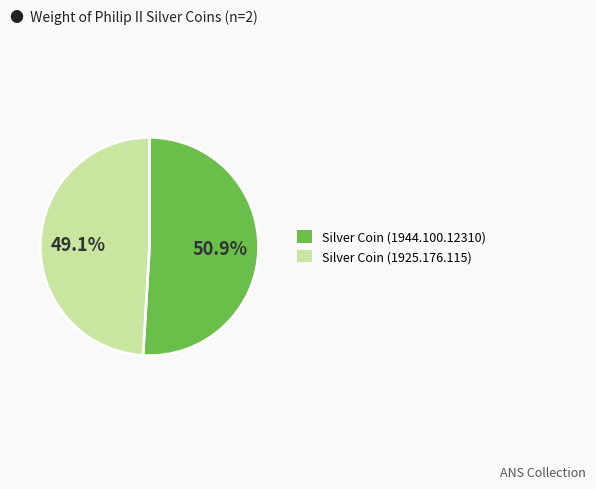

The Silver Coin (1944.100.12310) slice represents 42% of the pie. True or false?

False